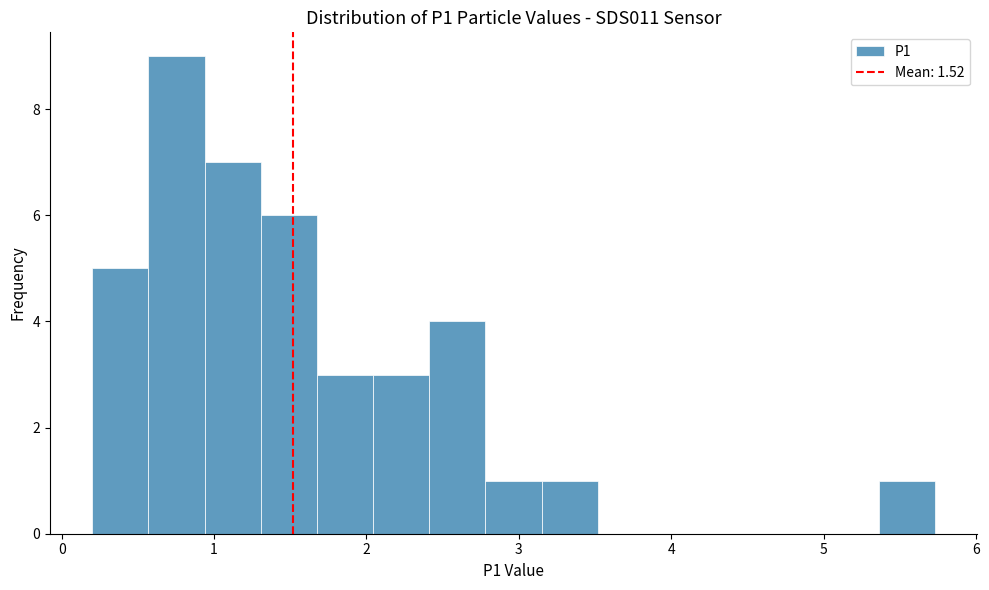

Read against the x-axis, roughly where is the centre of the tallest bar?

0.8